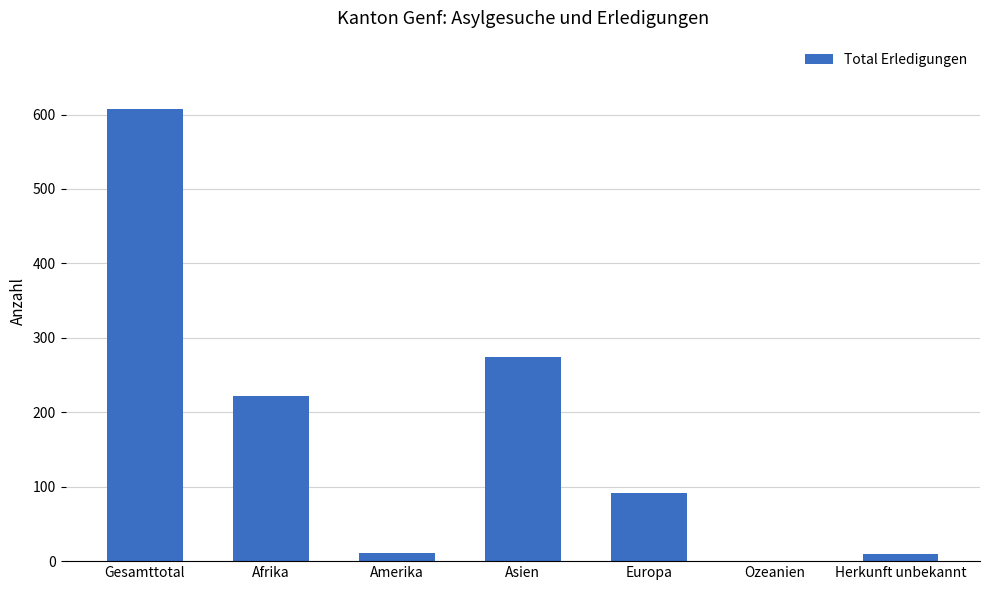

At which label is the value closest to 304?

Asien